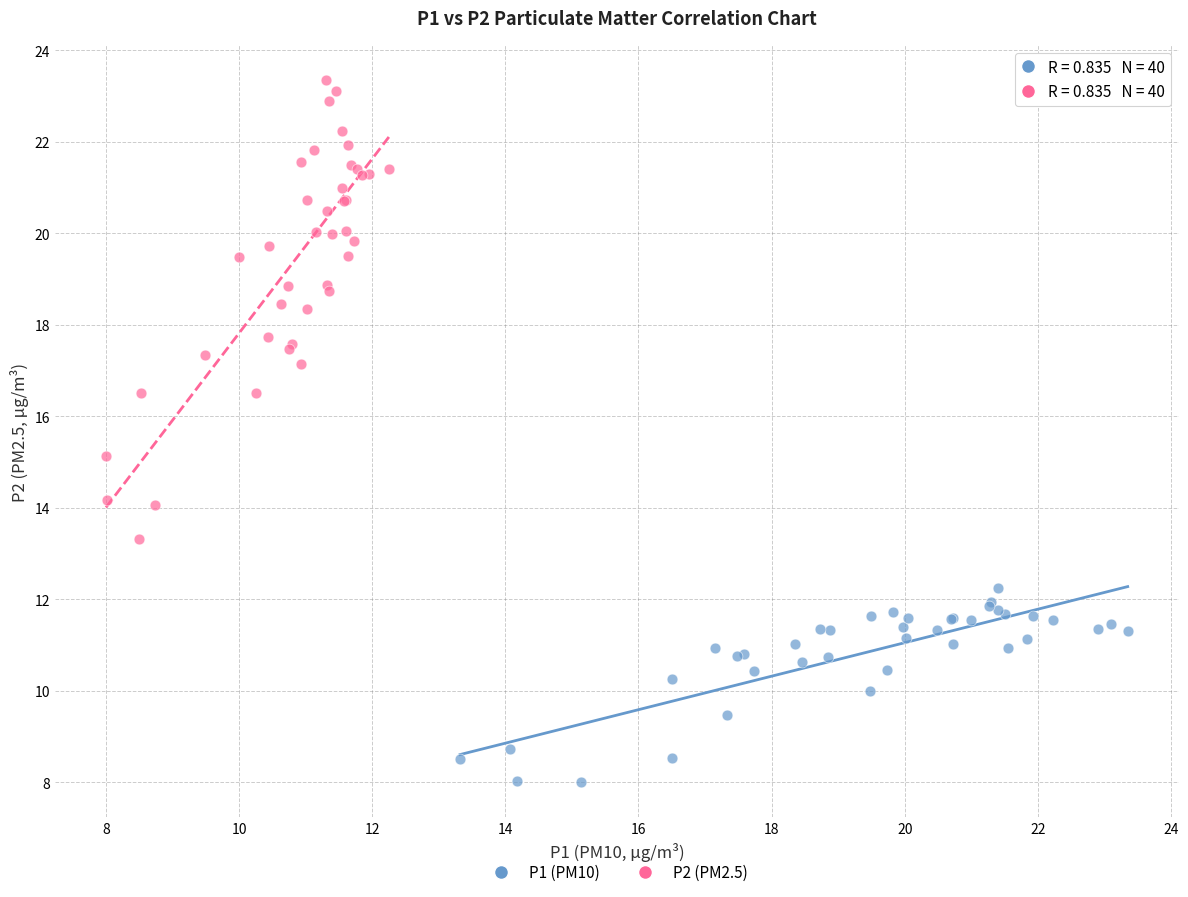

What are all the series names shown in the legend?

P1 (PM10), P2 (PM2.5)